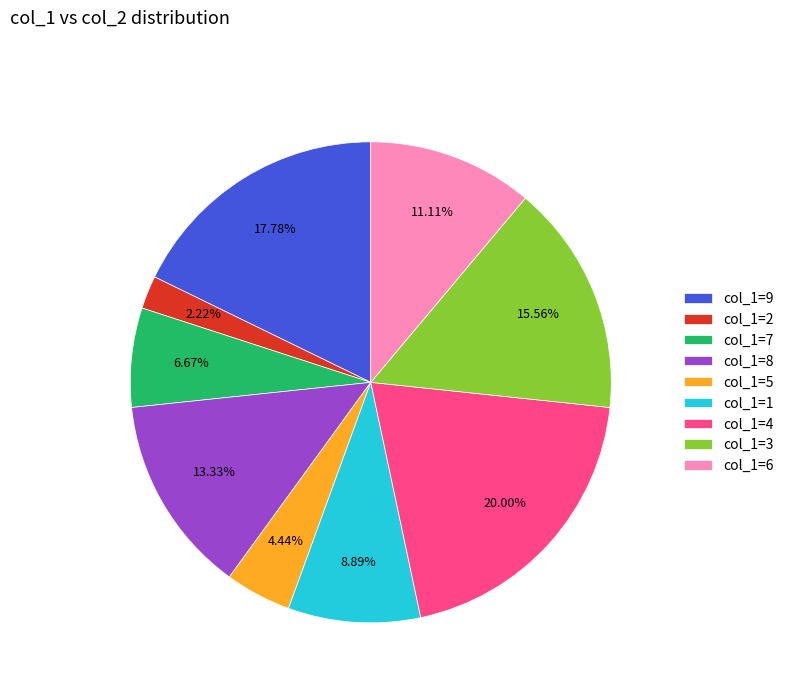

How many slices are in this pie chart?

9